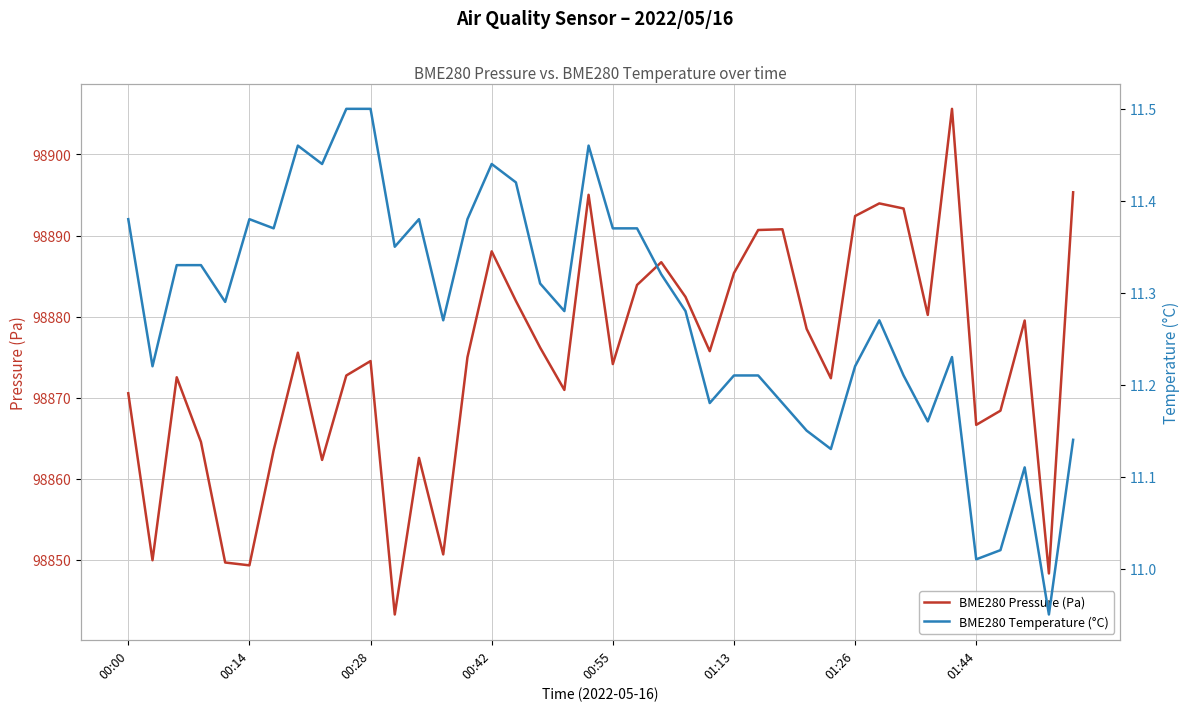

At which category is the sum across all series the highest?

34